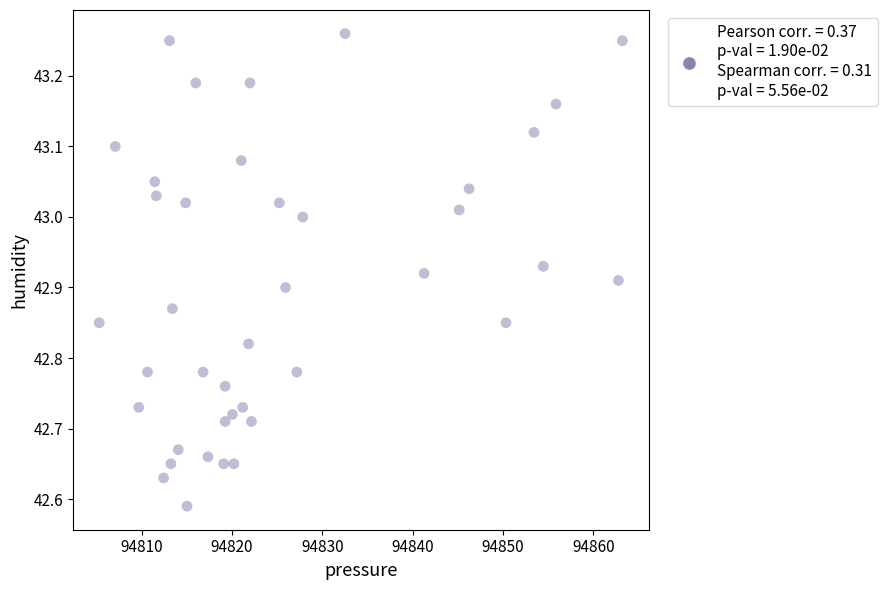

What is the range of X values (max minus min)?

57.9